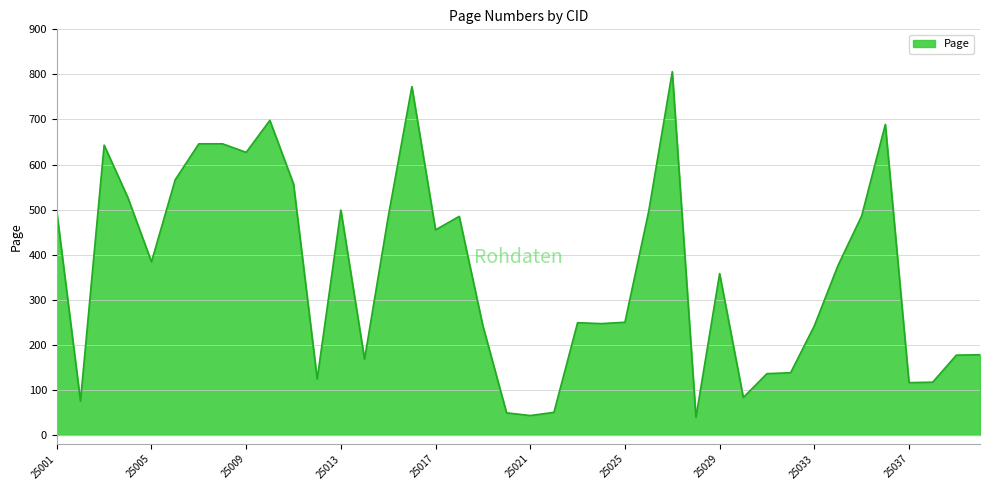

What is the difference between the maximum and minimum values?

767